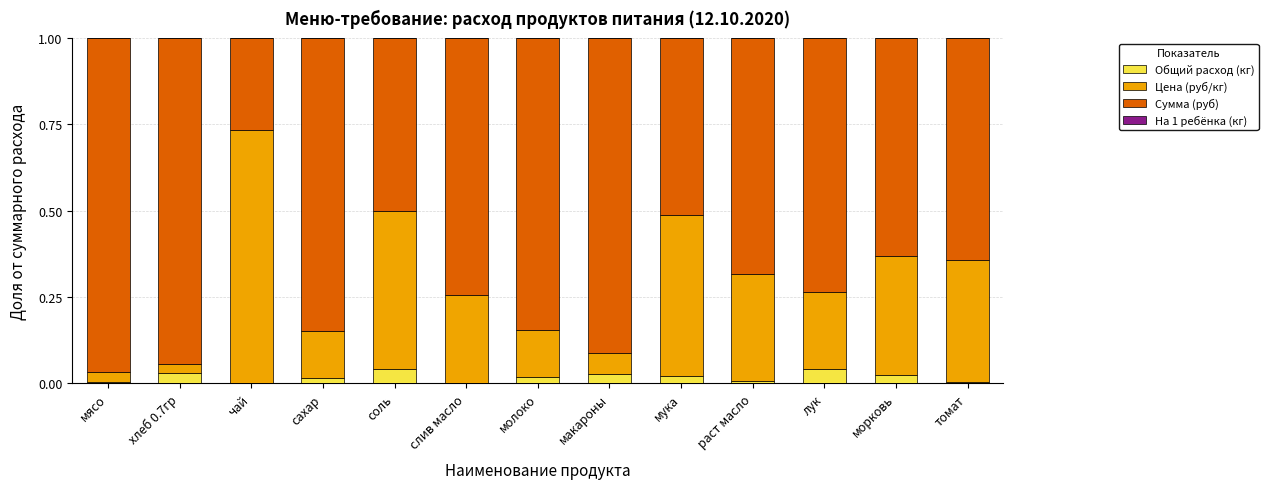

The value of Общий расход (кг) at раст масло is 0.0. True or false?

True